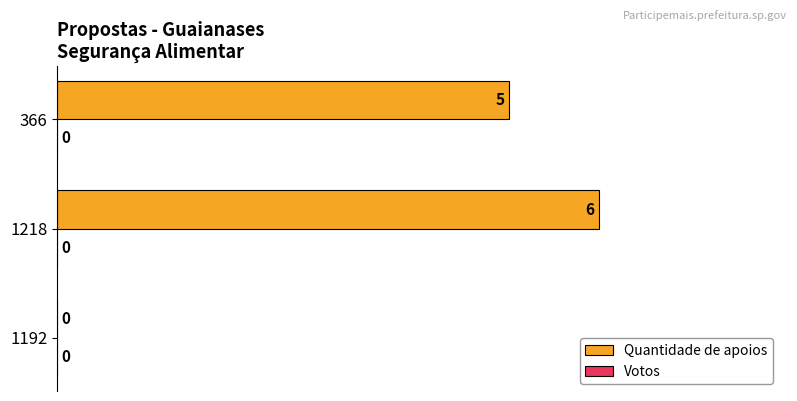

At which label is the value closest to 3?

366